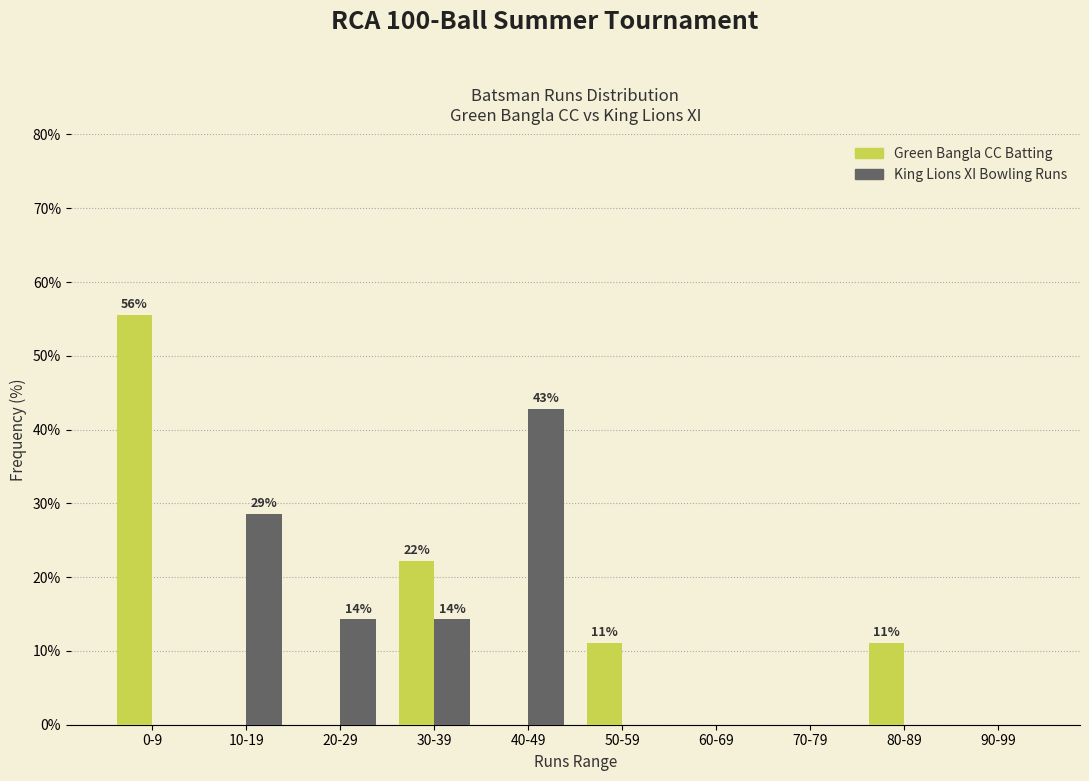

Reading left to right, list all the values displayed in this chart.

Green Bangla CC Batting: 0-9=55.6	10-19=0.0	20-29=0.0	30-39=22.2	40-49=0.0	50-59=11.1	60-69=0.0	70-79=0.0	80-89=11.1	90-99=0.0
King Lions XI Bowling Runs: 0-9=0.0	10-19=28.6	20-29=14.3	30-39=14.3	40-49=42.9	50-59=0.0	60-69=0.0	70-79=0.0	80-89=0.0	90-99=0.0